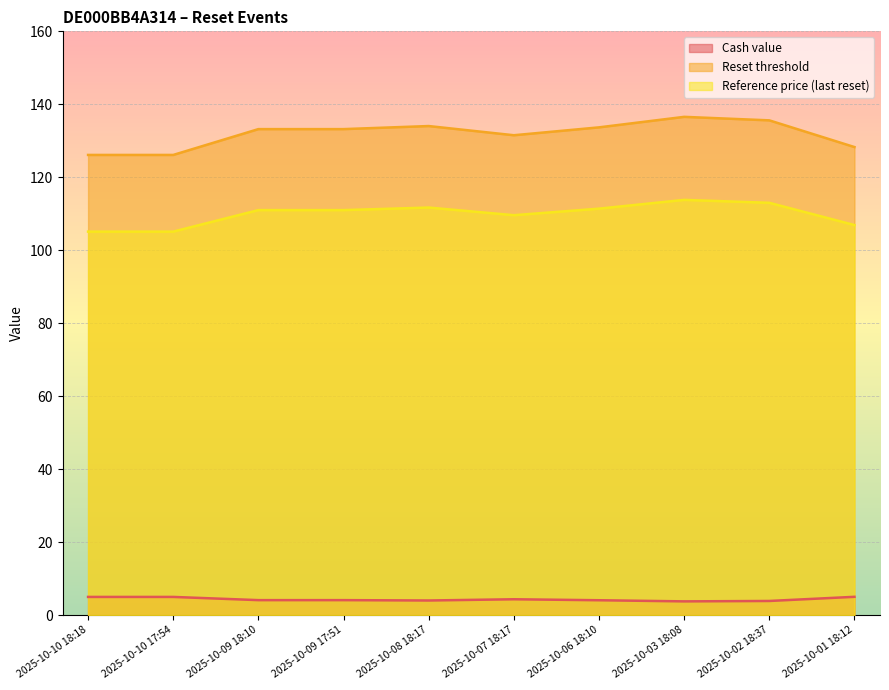

What is the greatest value displayed?

136.6